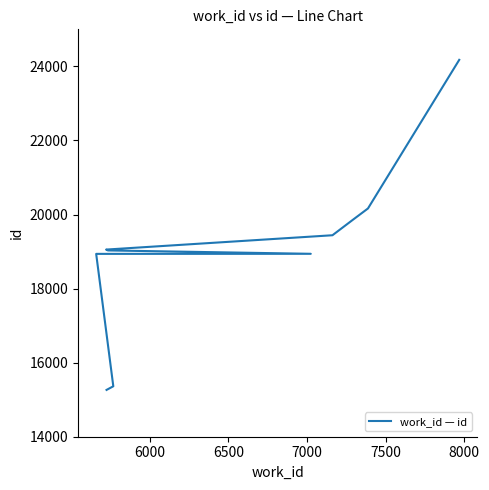

Reading right to left, list all the values displayed in this chart.

24176	20163	19861	19440	19053	19030	18939	18937	15362	15264